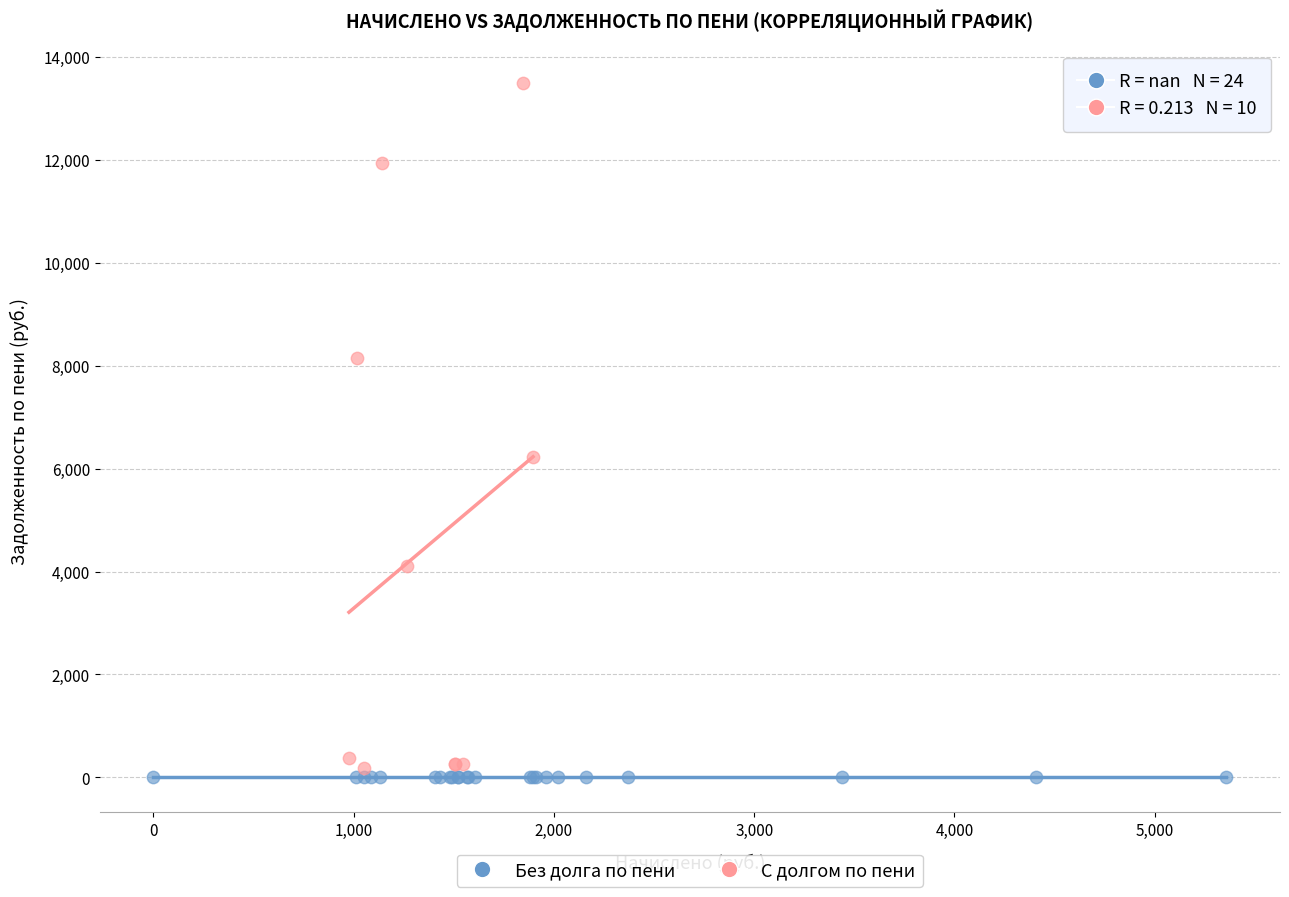

Which series contains the highest Y value?

С долгом по пени